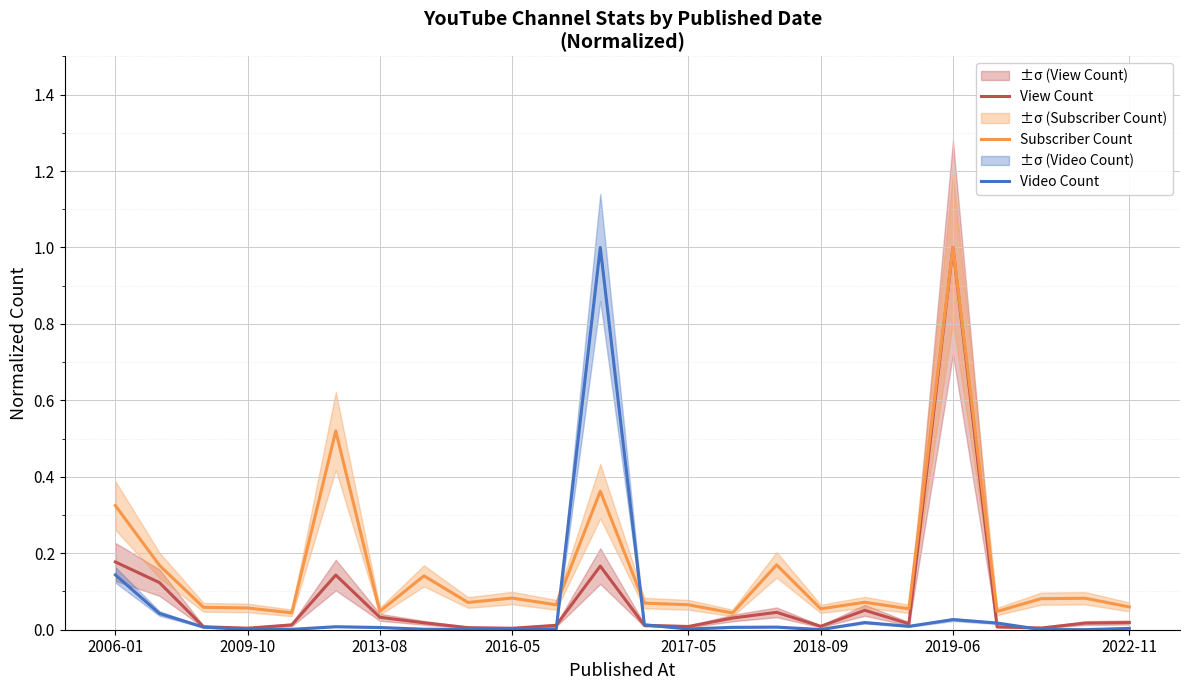

Between which two adjacent categories do Video Count and View Count first intersect?

10 and 11